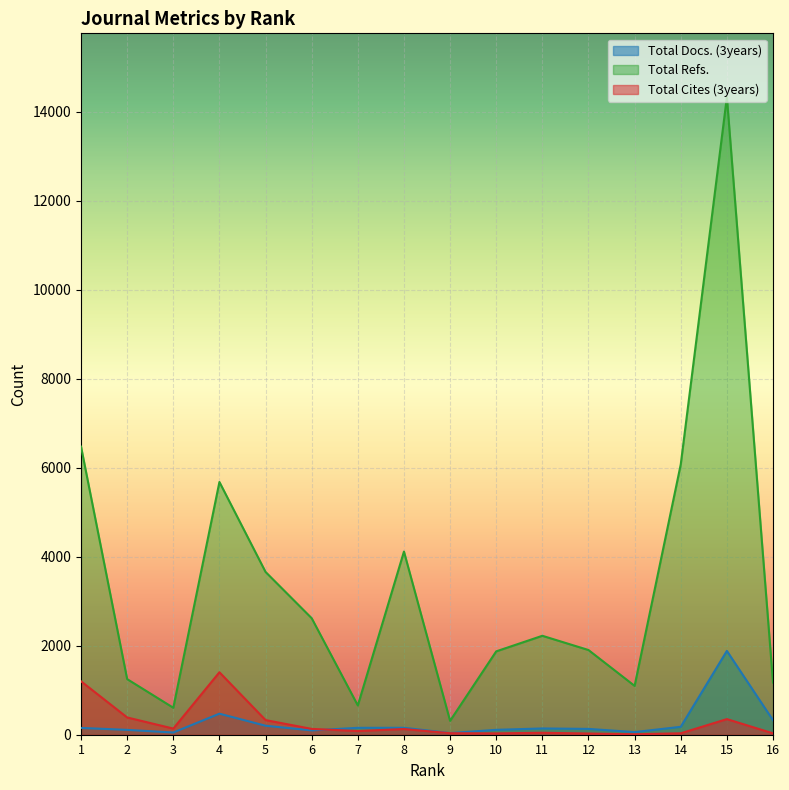

At which category is the sum across all series the highest?

15